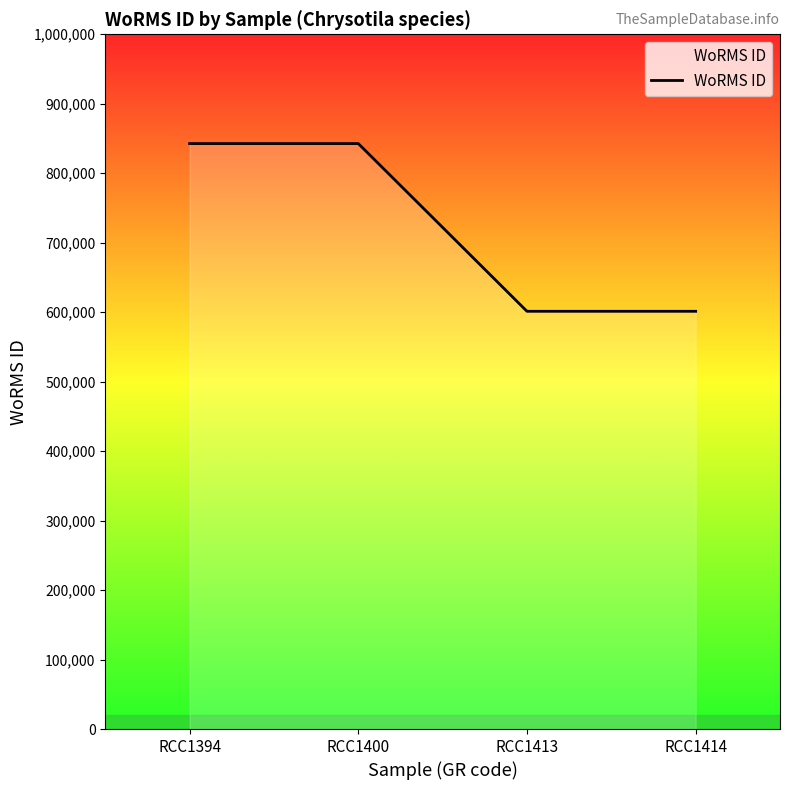

What is the minimum value shown in the chart?

601284